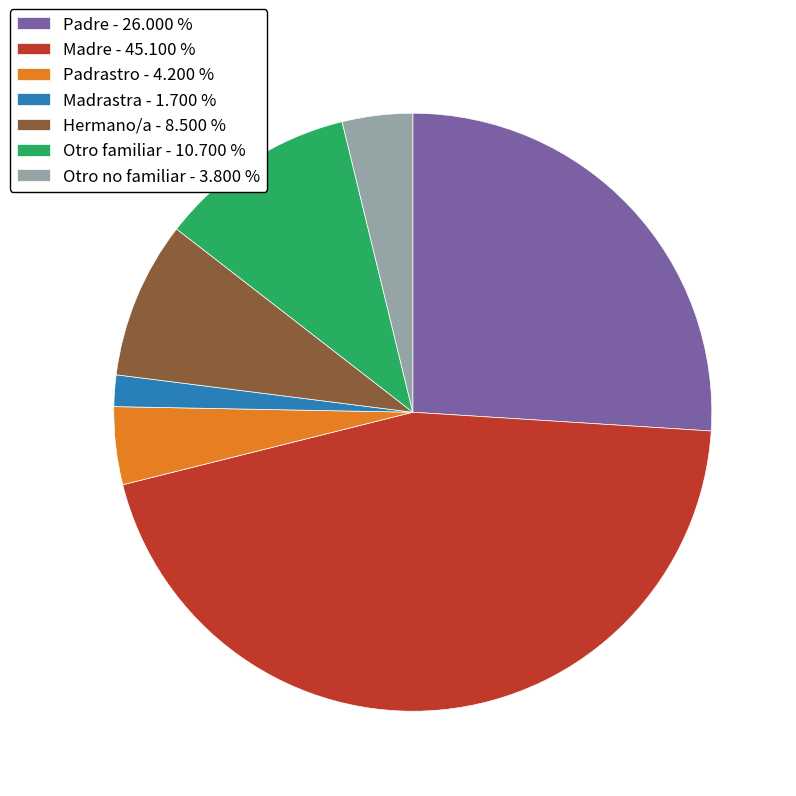

How many segments does this pie chart have?

7